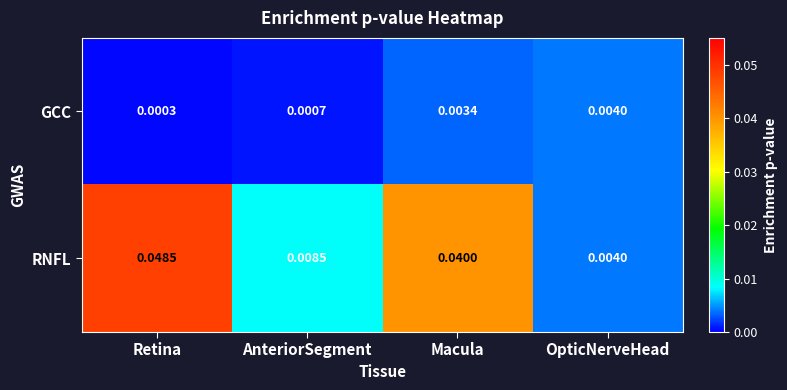

Which category has the highest value in the GCC series?

OpticNerveHead